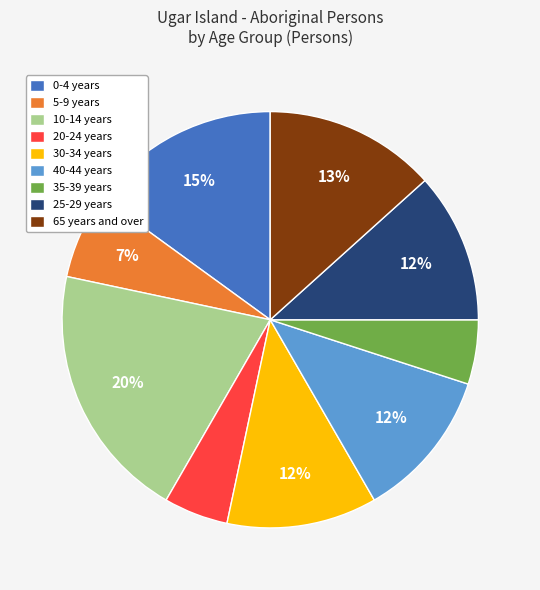

To the nearest percent, what is the difference between the 30-34 years and 10-14 years slice percentages?

8%